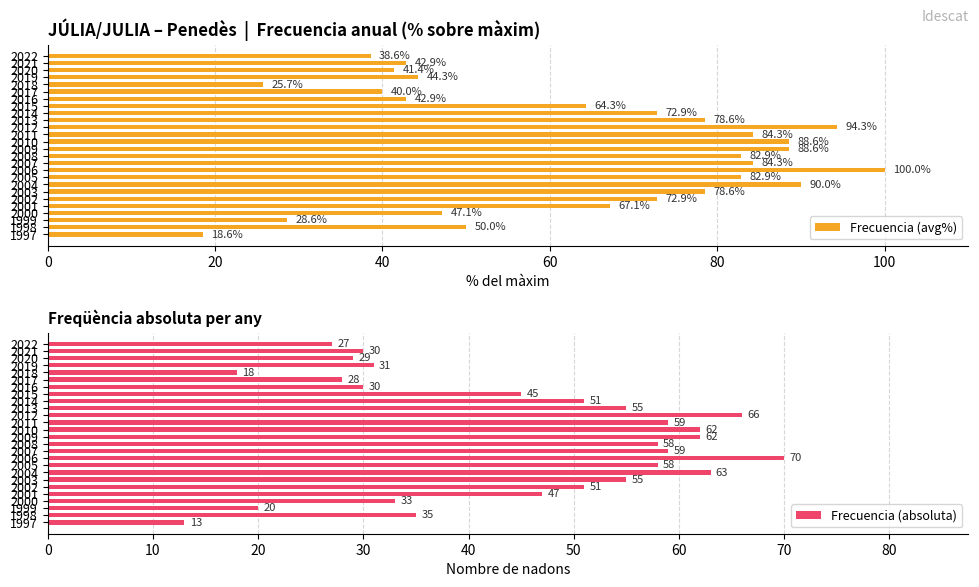

What is the sum of the Frecuencia (avg%) values at 2000 and 2012?

141.4